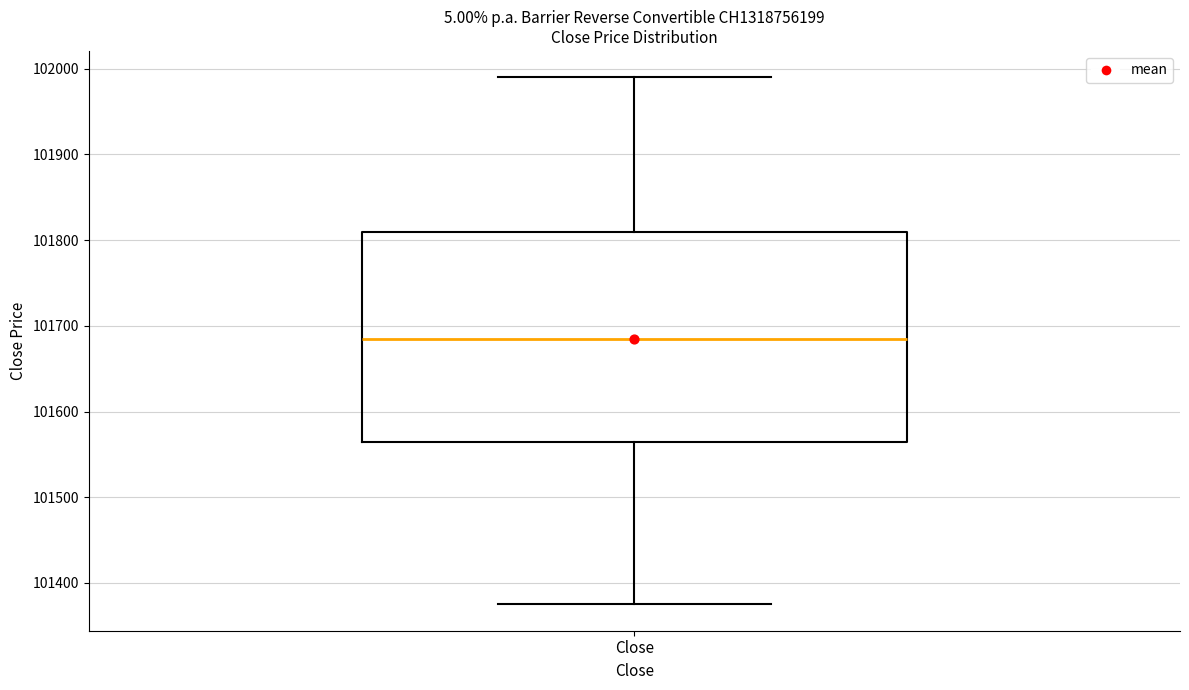

Where is the lower edge of the box for Close on the y-axis? The values are not printed on the chart, so give them approximately, as read against the axis.

101570